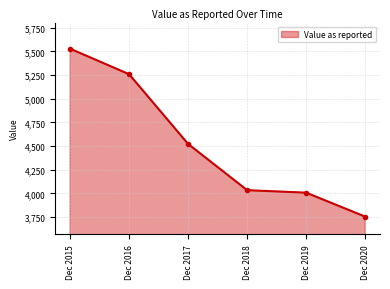

Rank the categories by value from highest to lowest.

Dec 2015, Dec 2016, Dec 2017, Dec 2018, Dec 2019, Dec 2020